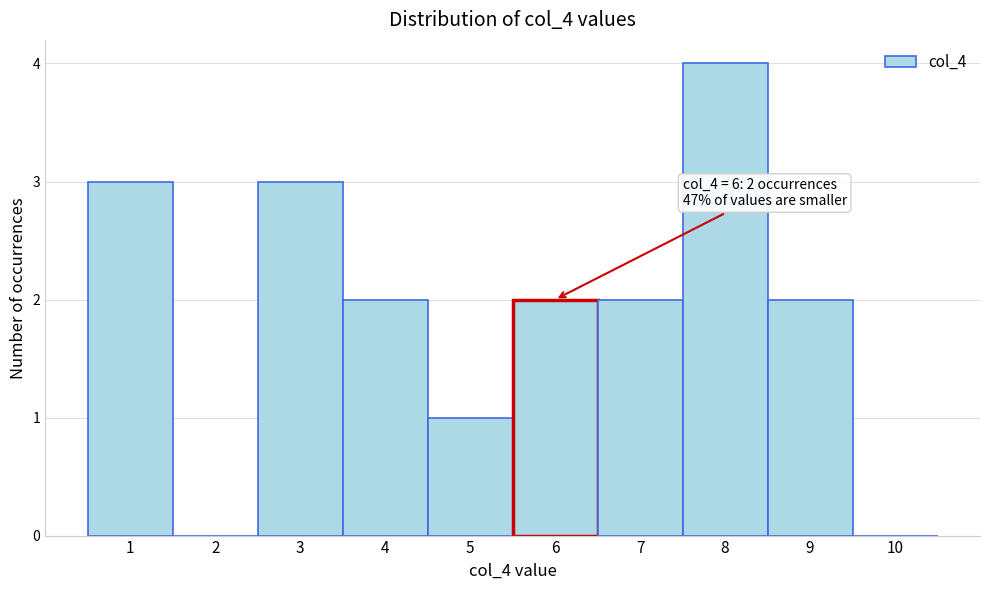

Over which range of the x-axis is the bar tallest?

7.5 to 8.5